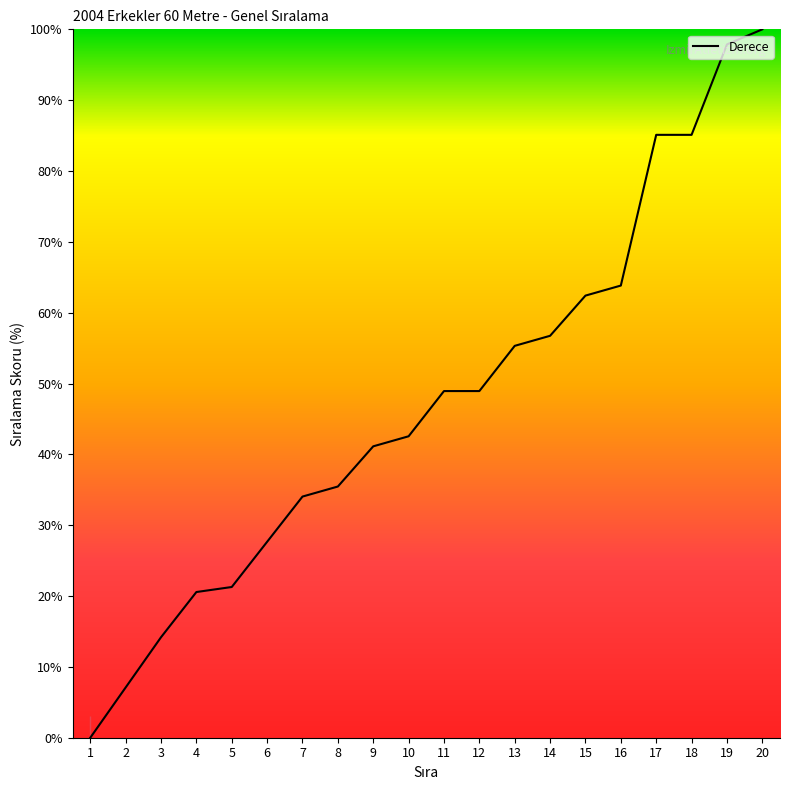

Which label corresponds to the smallest value in the chart?

1